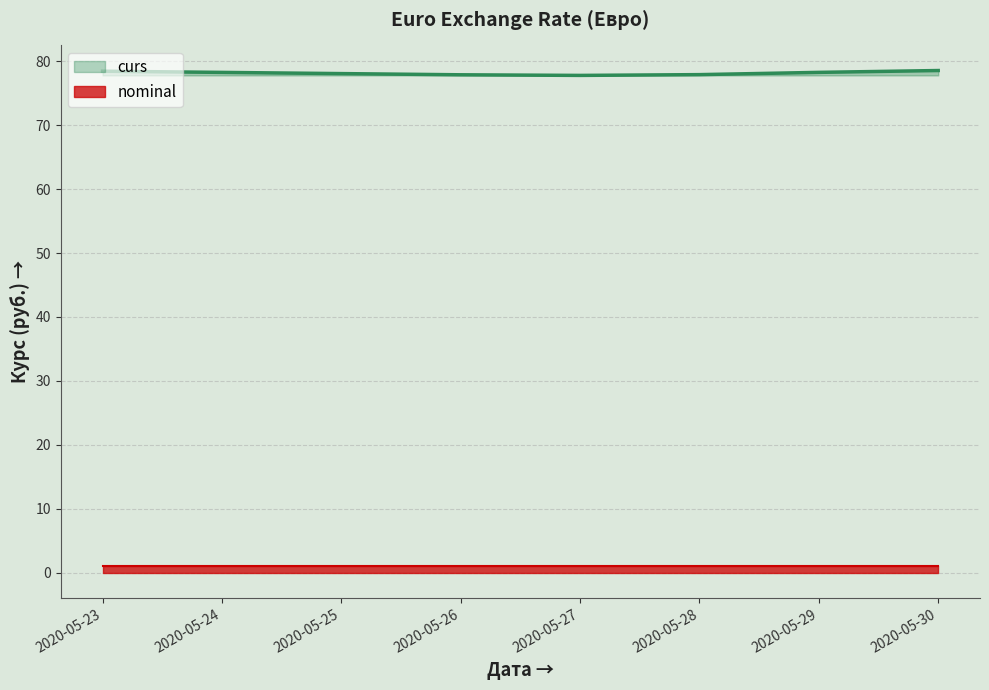

What is the difference between the maximum and minimum values?

0.8